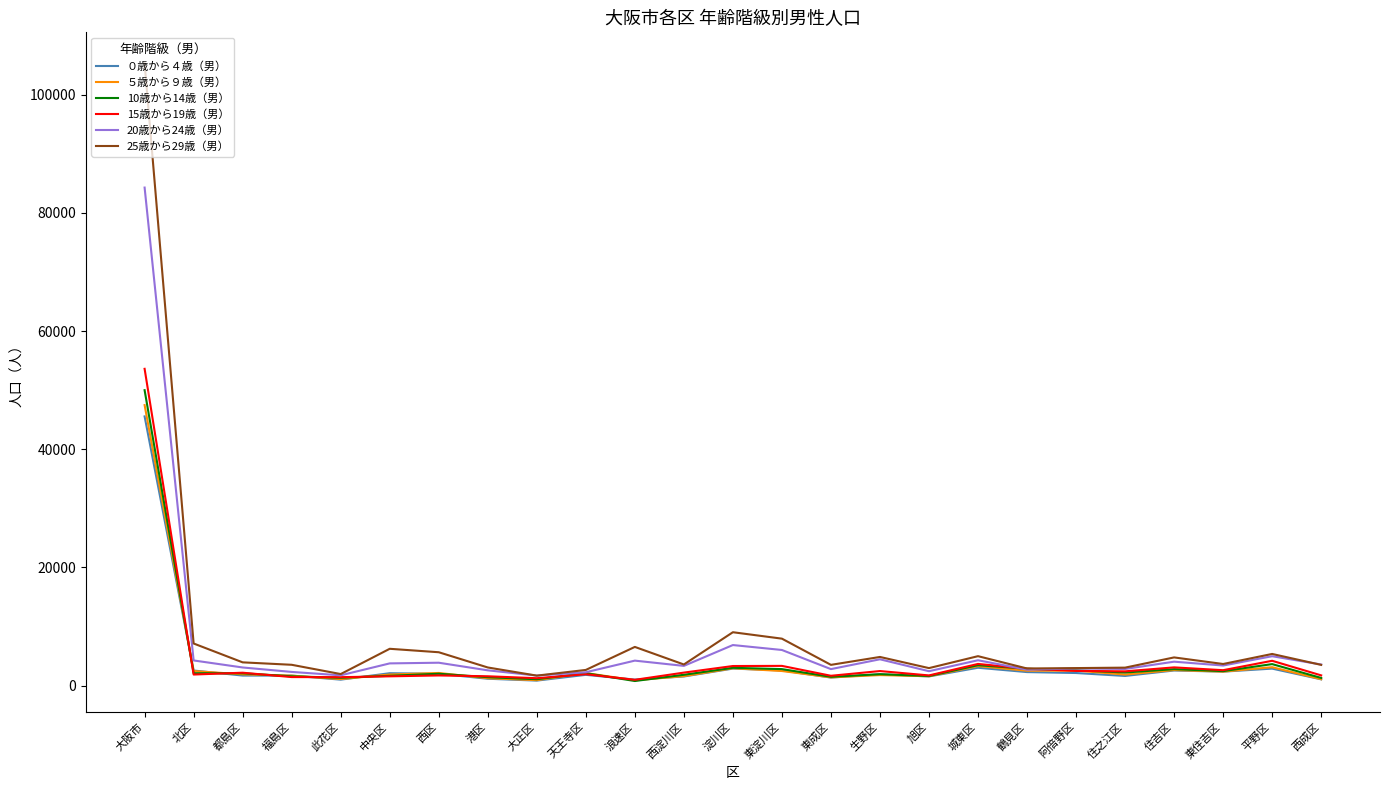

At which category is the sum across all series the highest?

大阪市